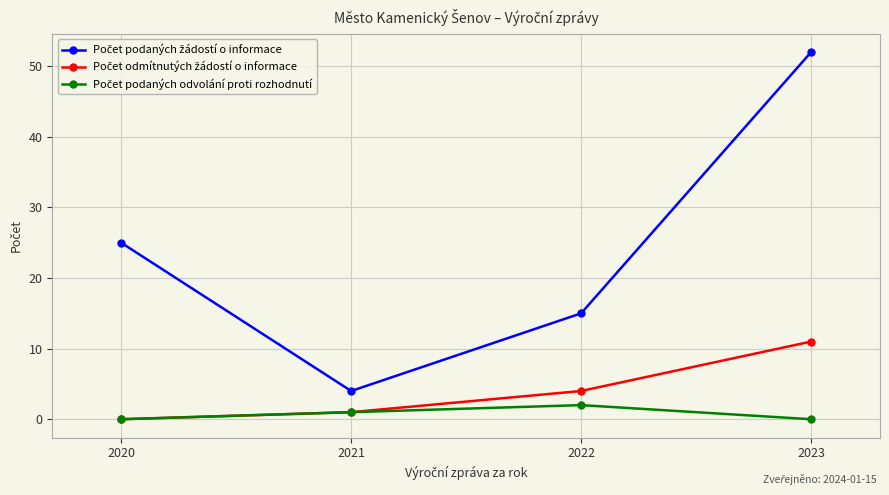

What is the maximum value shown in the chart?

52